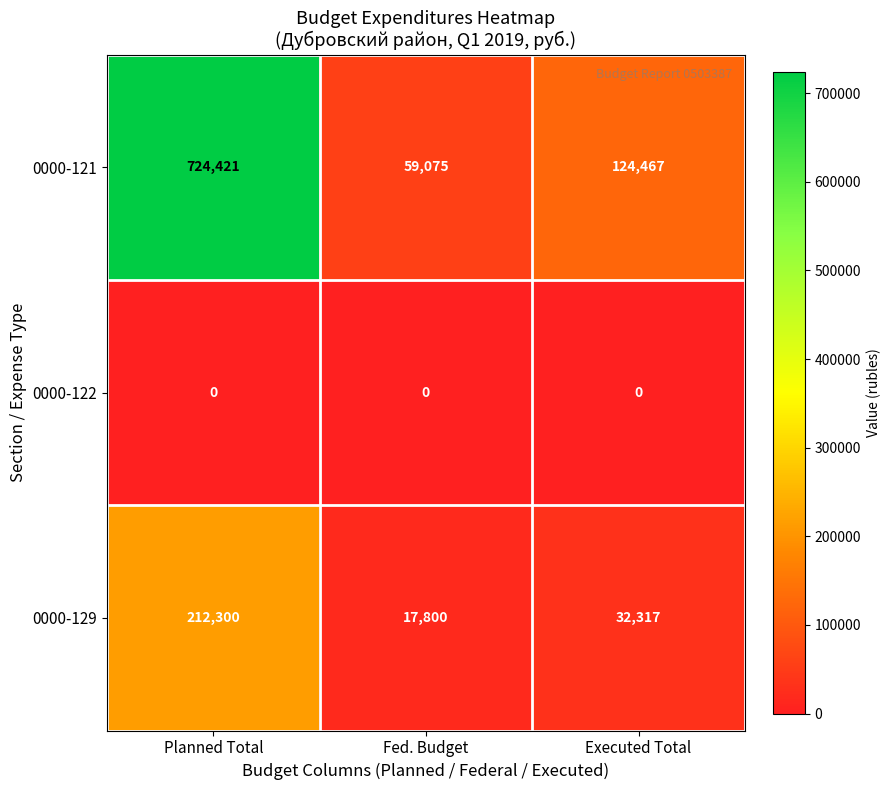

What is the maximum value shown in the chart?

724421